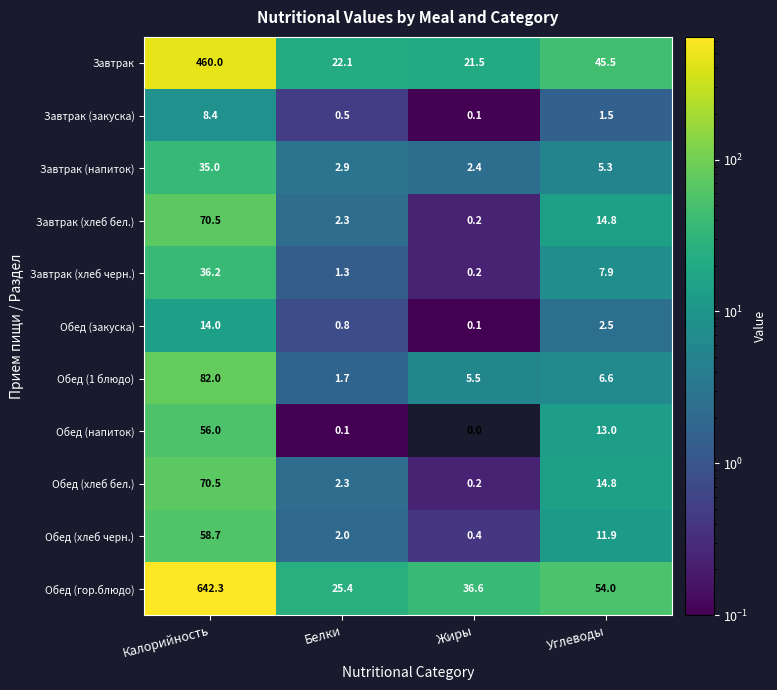

Which series changed the most between Калорийность and Белки?

Обед (гор.блюдо)